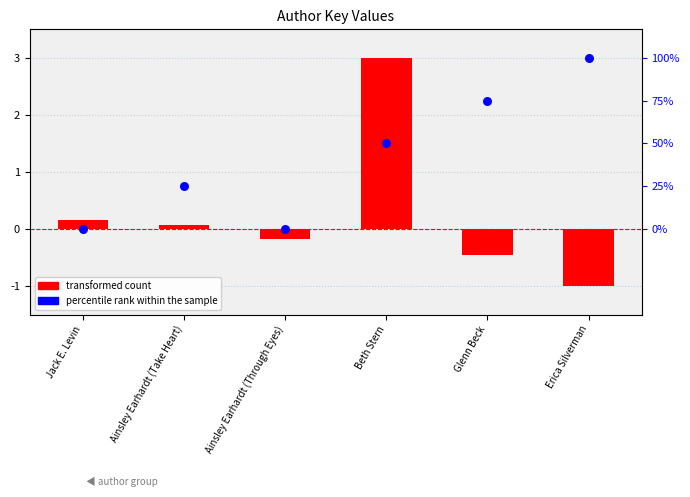

Which has a higher value, Glenn Beck or Erica Silverman?

Erica Silverman